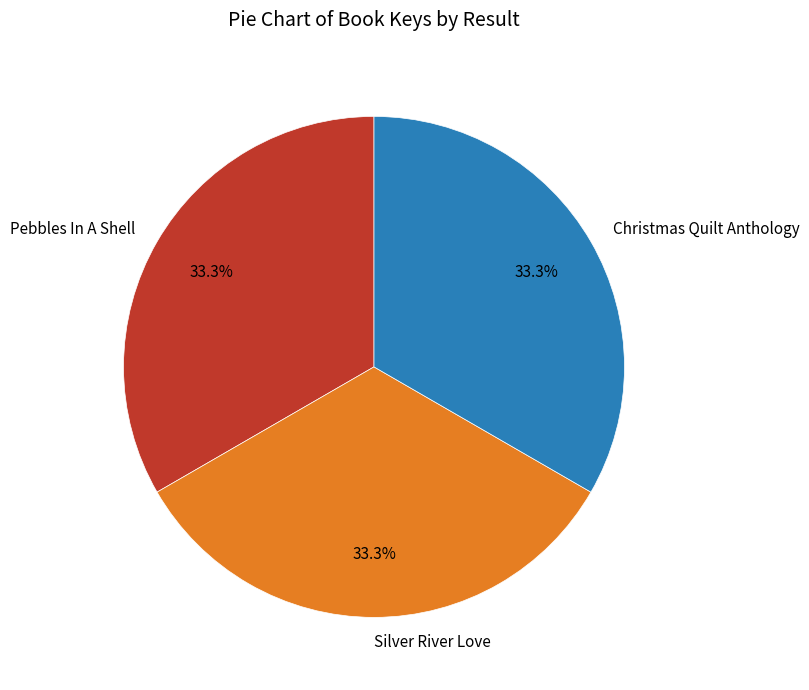

Combined, what portion of the pie is Silver River Love and Pebbles In A Shell?

66.7%